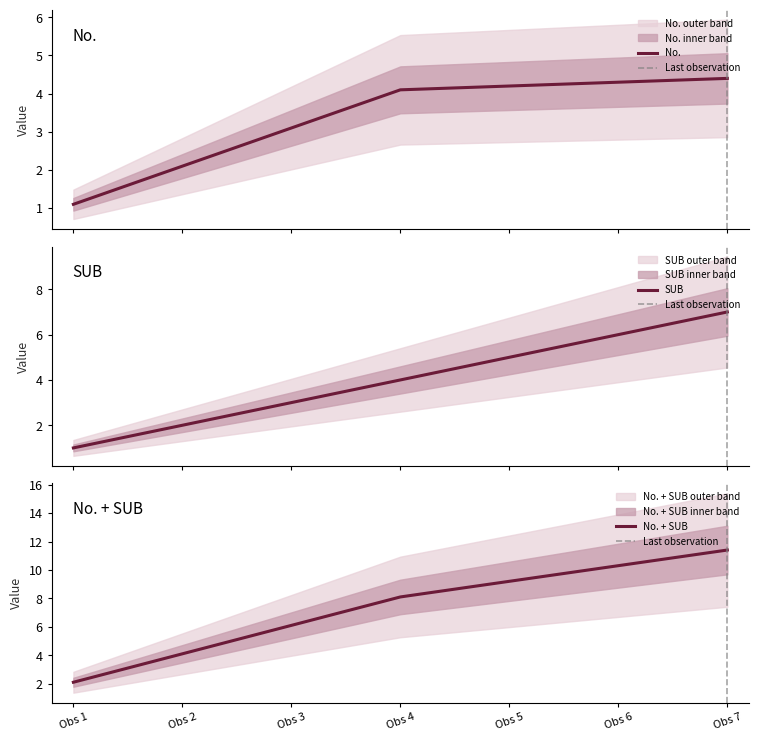

How many data points in SUB are above 4?

3